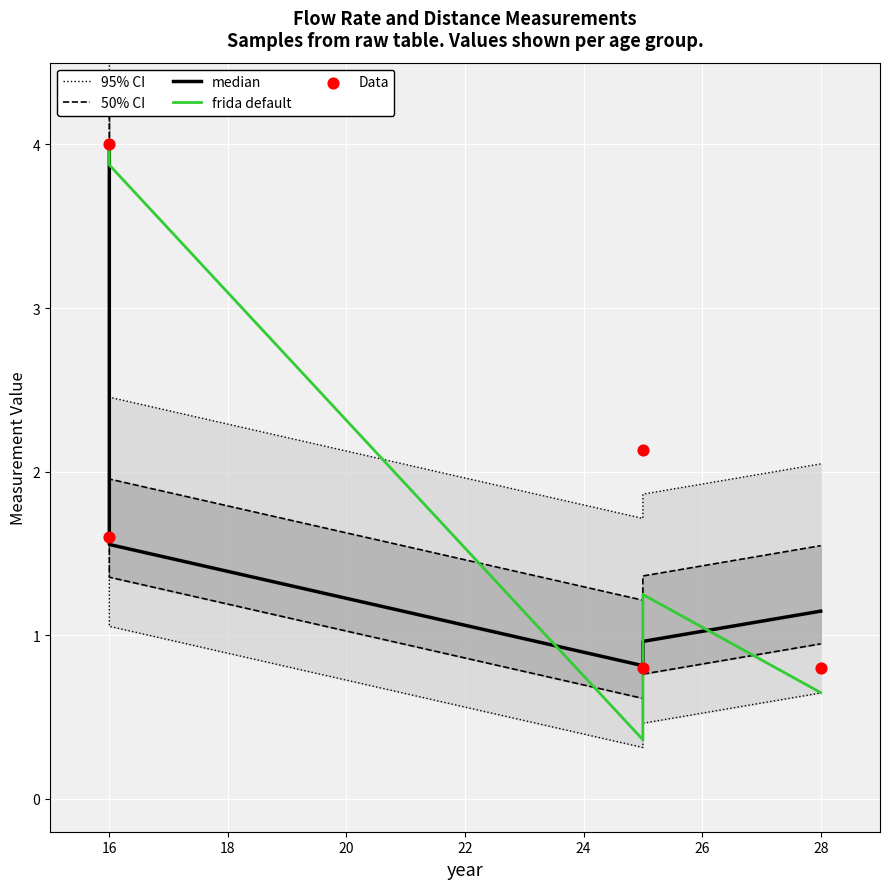

Which series contains the lowest Y value?

frida default